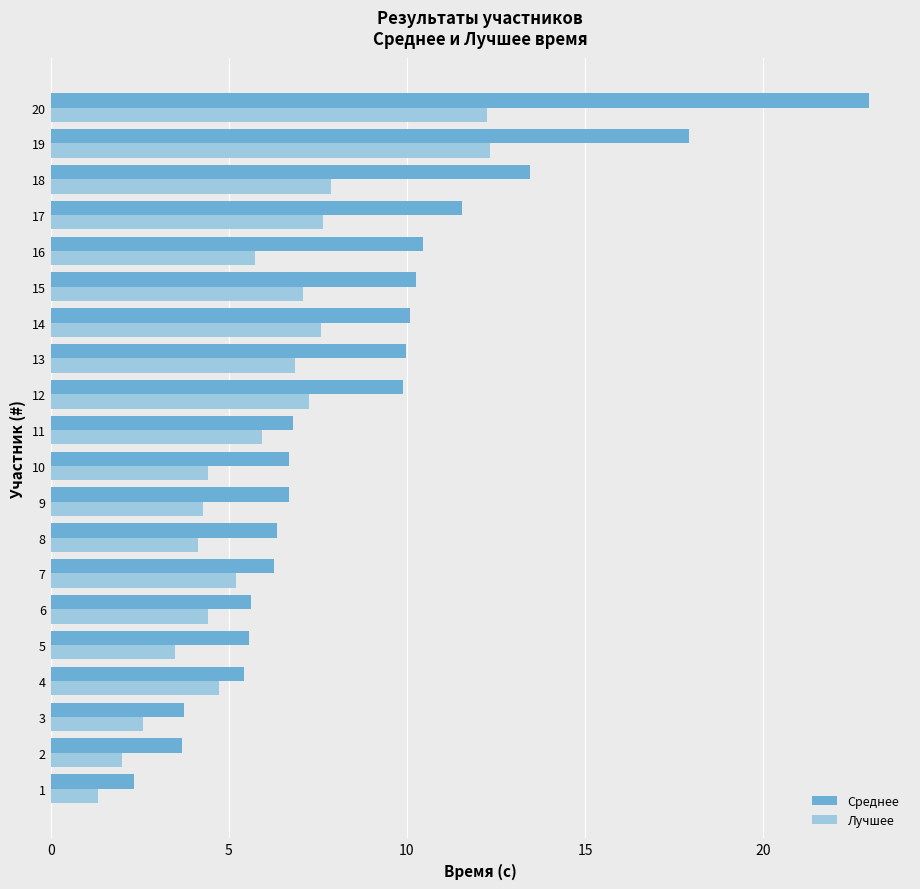

At 16, list the series in order from largest to smallest.

Среднее, Лучшее